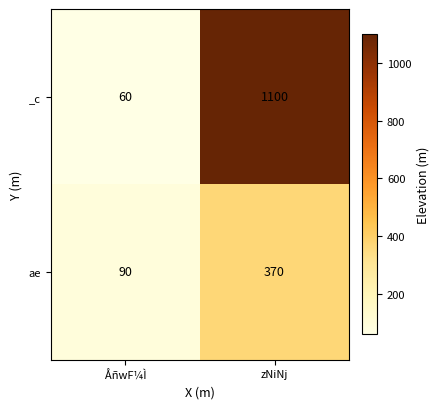

Rank the series at zNiNj from lowest to highest value.

ae, _c